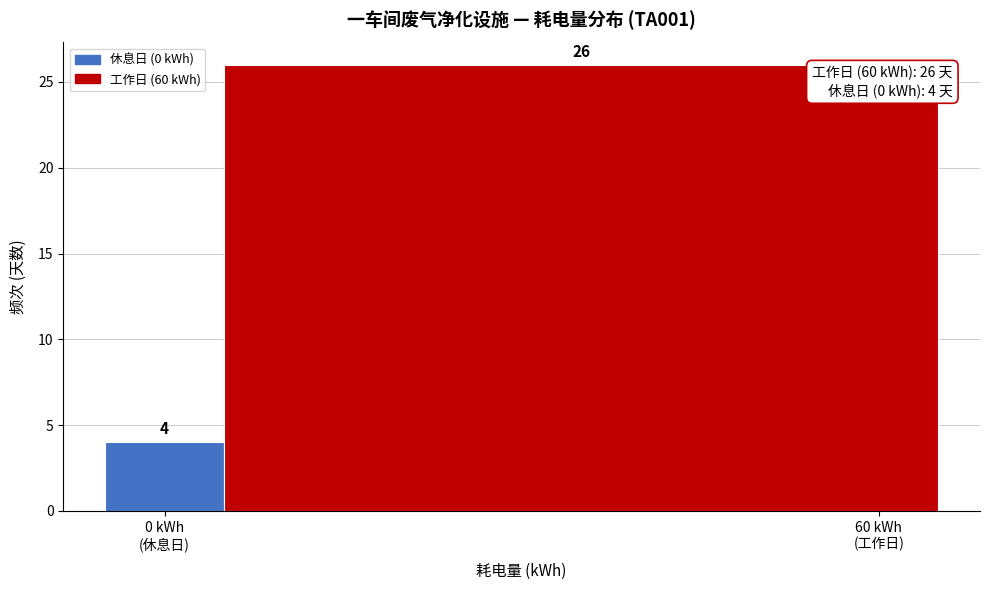

Reading right to left, extract all data points from this chart.

26	4